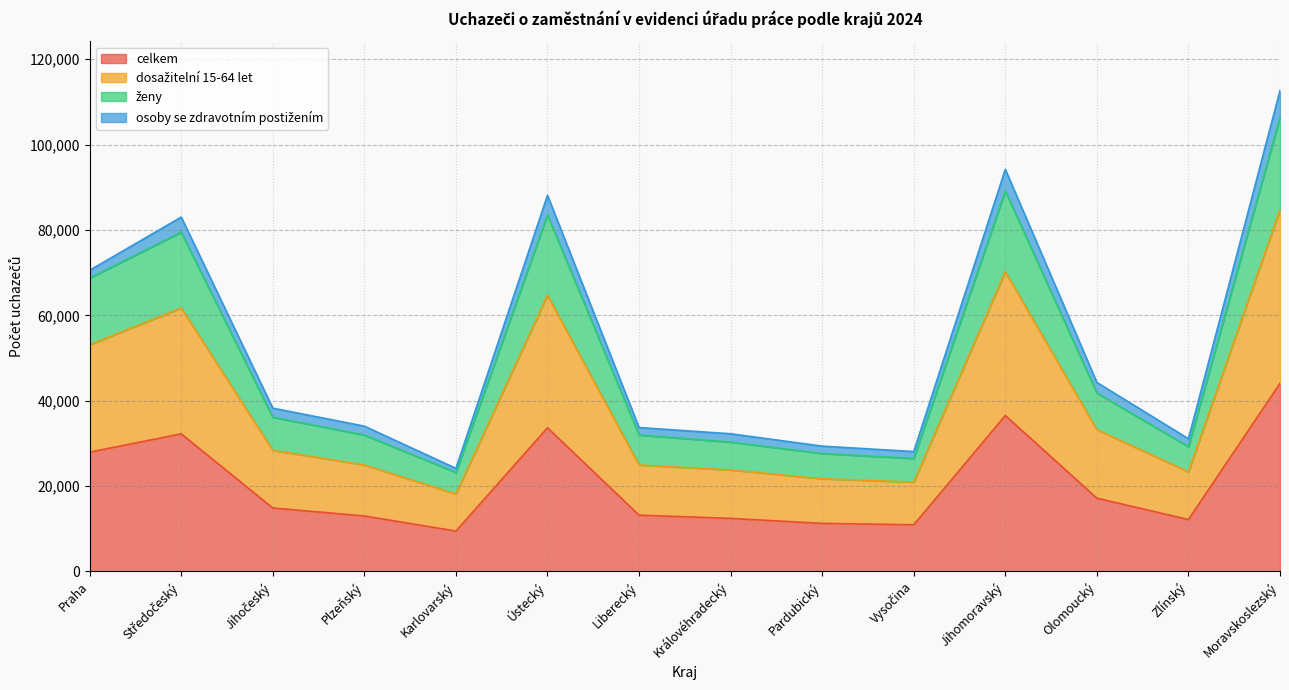

Is the value of dosažitelní 15-64 let at Karlovarský greater than the value of celkem at Praha?

No